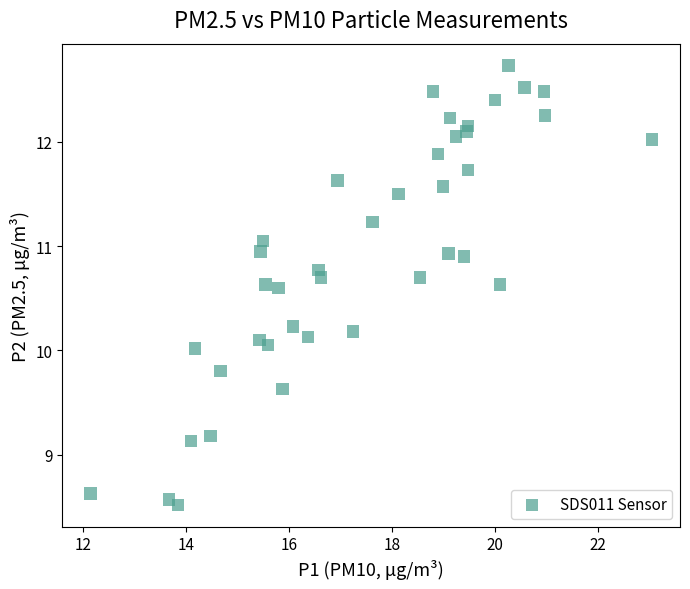

What is the range of Y values (max minus min)?

4.2